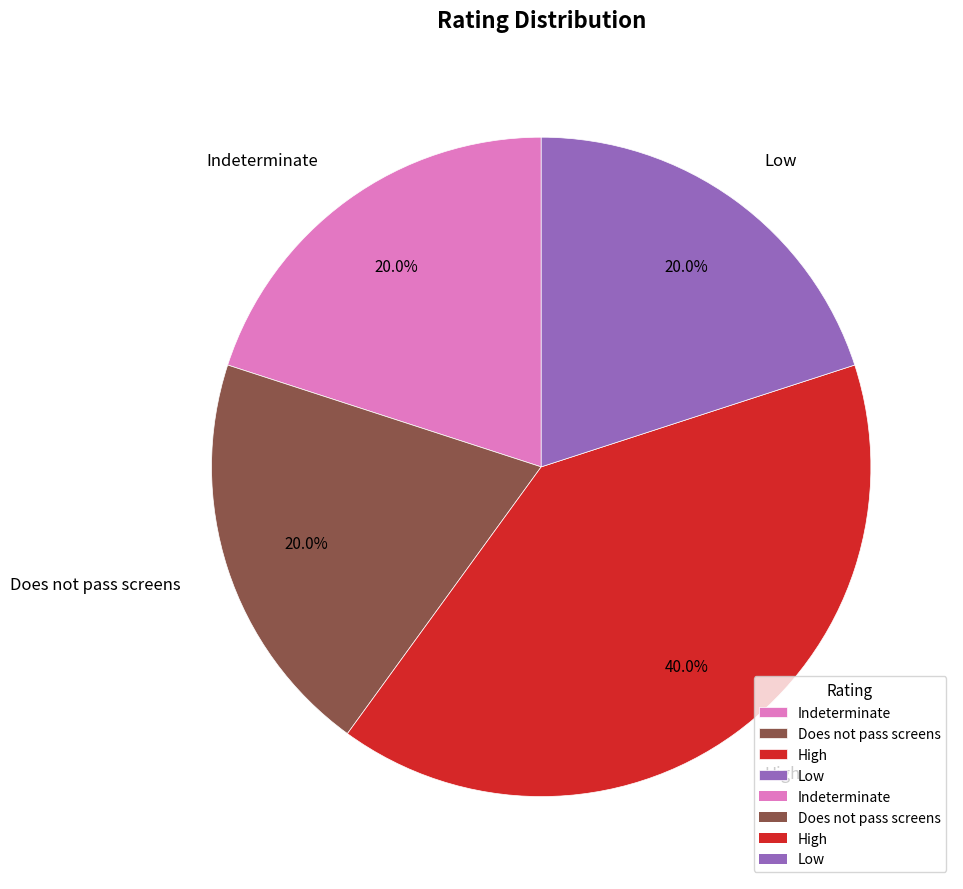

What percentage is the Does not pass screens slice, to the nearest percent?

20%